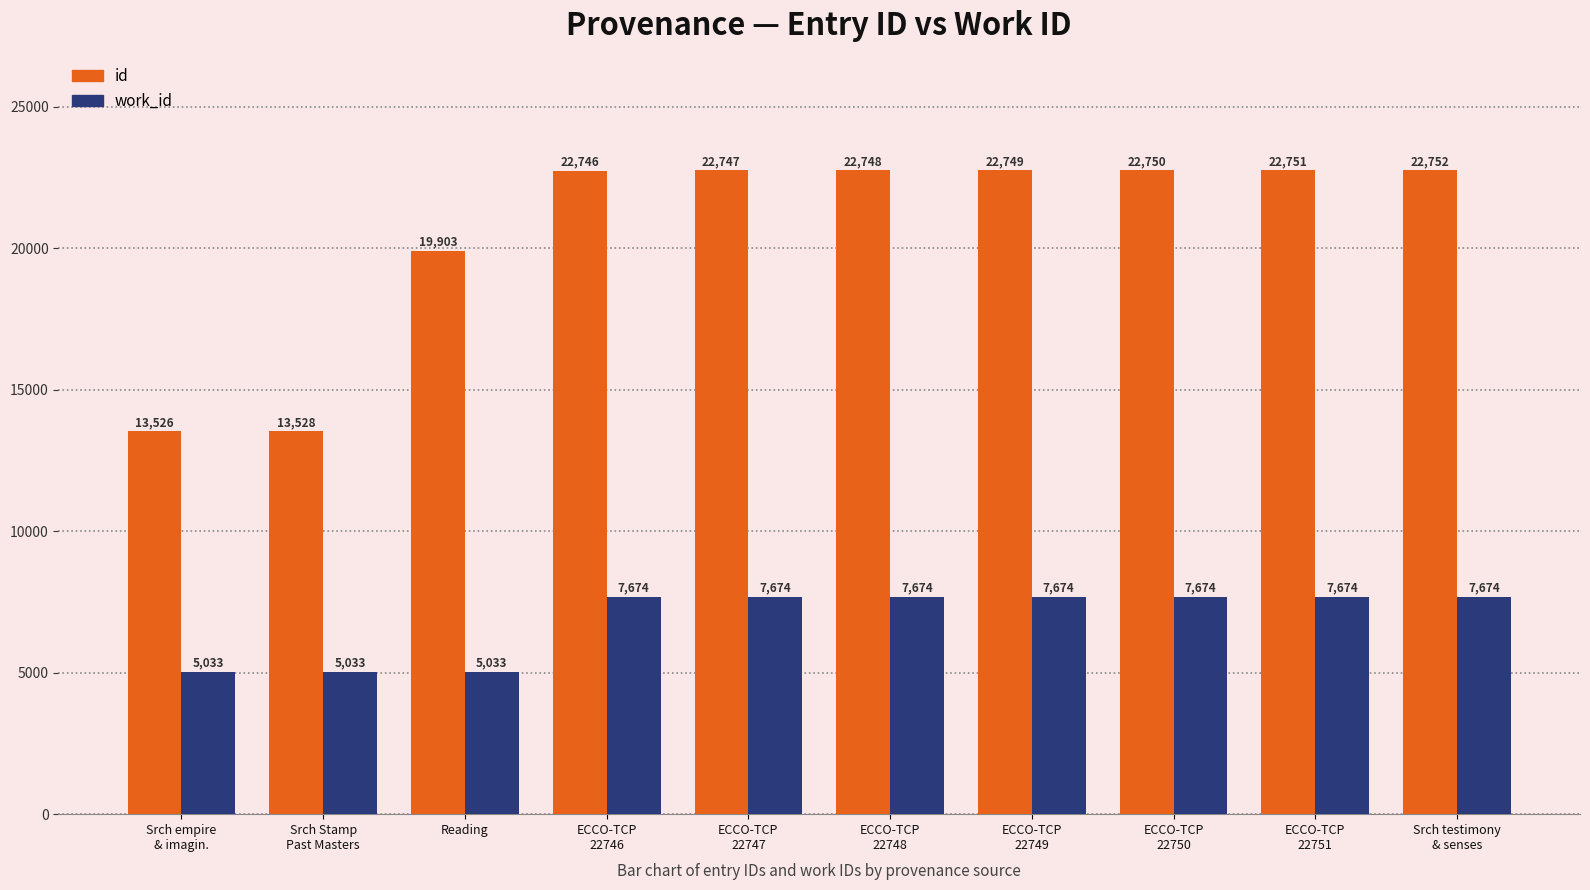

What is the value of the id bar at the 10th from the left?

22752